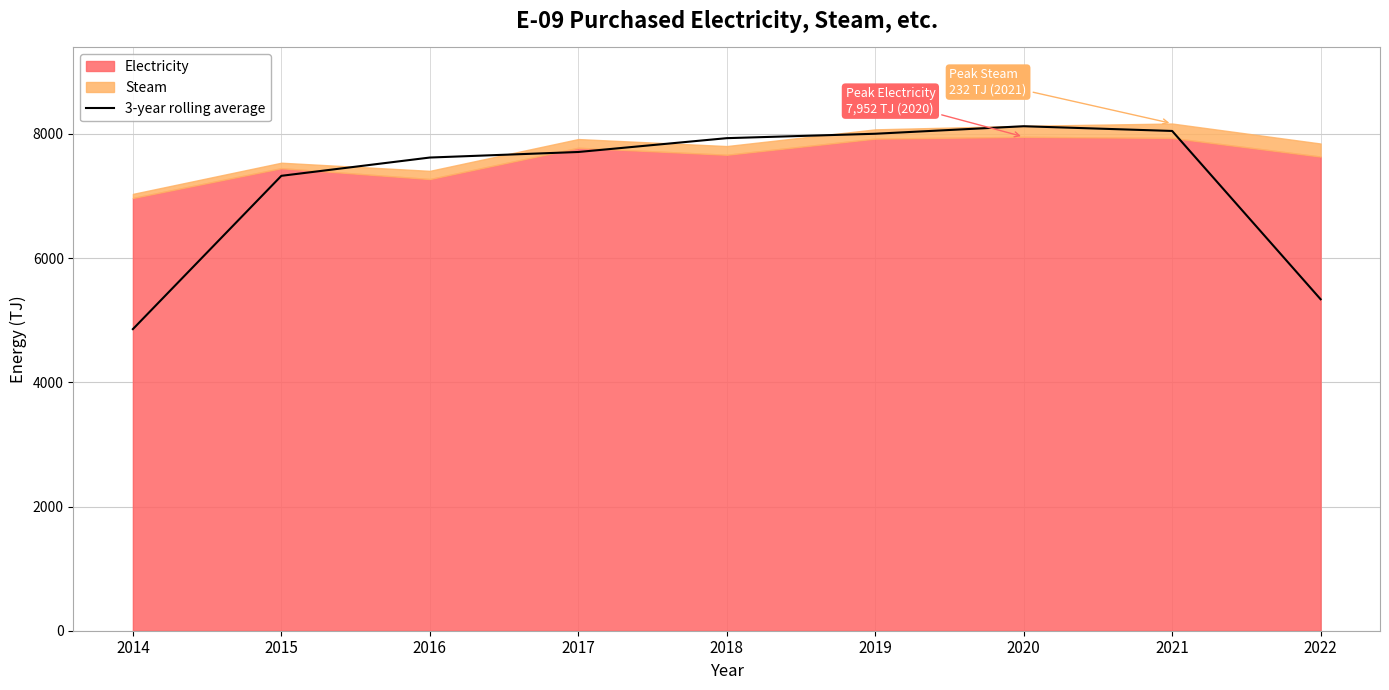

Where is 3-year rolling average nearest to the value 6489?

2015